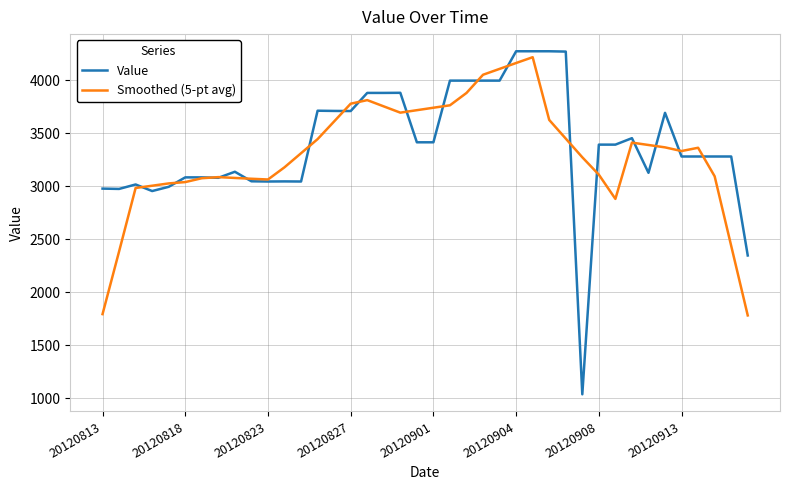

What is the greatest value displayed?

4275.0